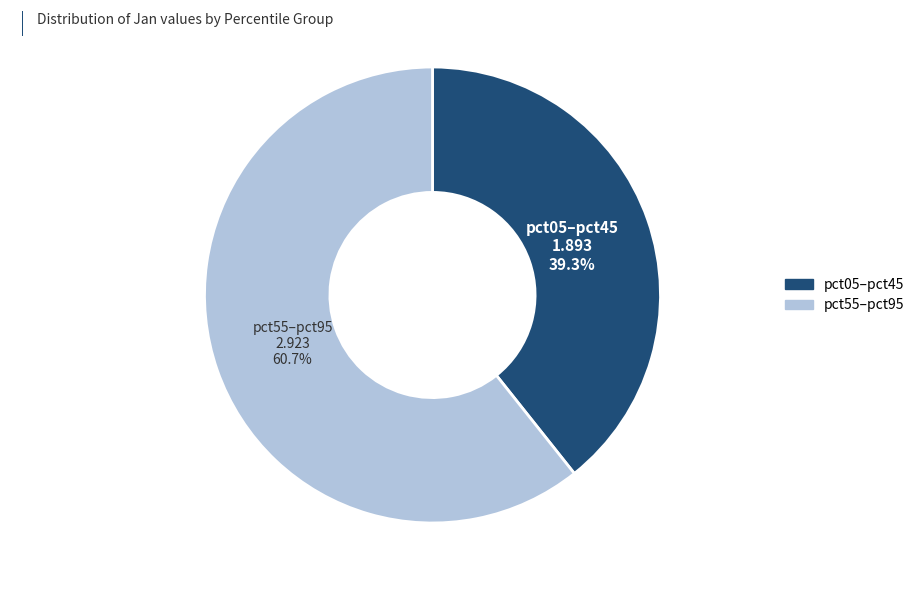

Does any single category account for the majority?

Yes